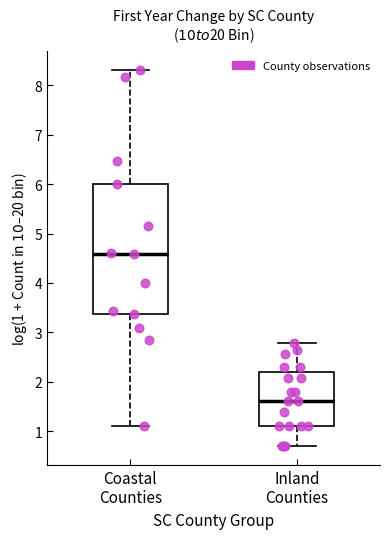

Reading left to right, transcribe this box plot: for each box, give where its median line is, the range the box spans, and where its two whiskers end, as read against the y-axis. The values are not printed on the chart, so give them approximately, as read against the axis.

Coastal Counties: median 4.6, box 3.4 to 6.0, whiskers 1.1 to 8.3
Inland Counties: median 1.6, box 1.1 to 2.2, whiskers 0.7 to 2.8